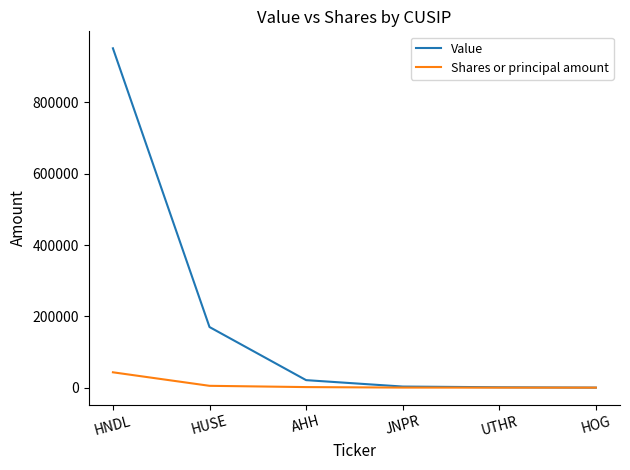

Rank the series by their average value, from highest to lowest.

Value, Shares or principal amount